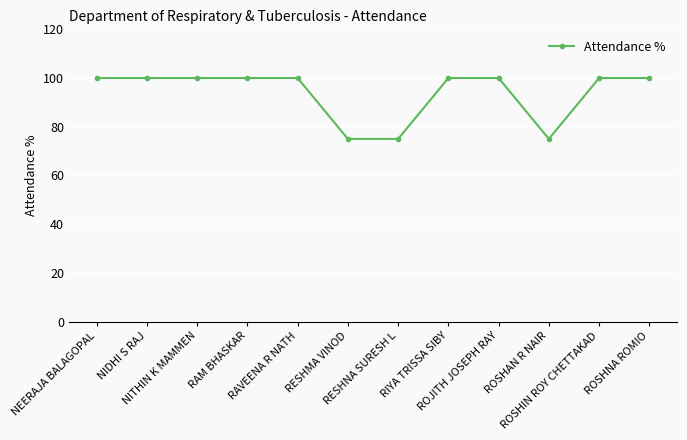

Is this an area chart (filled region under the line)?

No